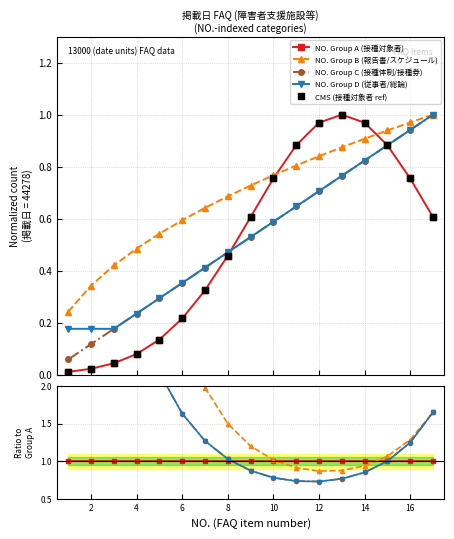

Is this an area chart (filled region under the line)?

No